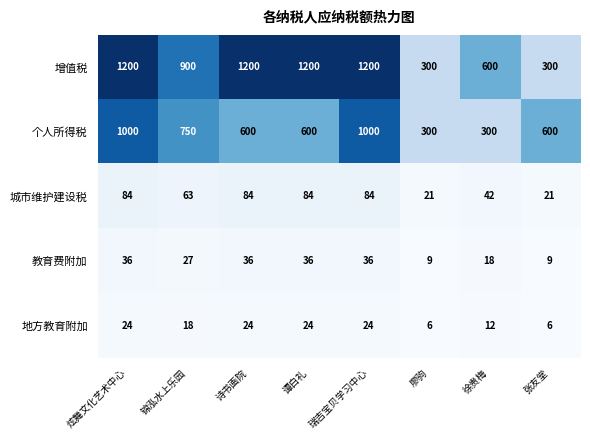

What is the highest value of the 城市维护建设税 series?

84